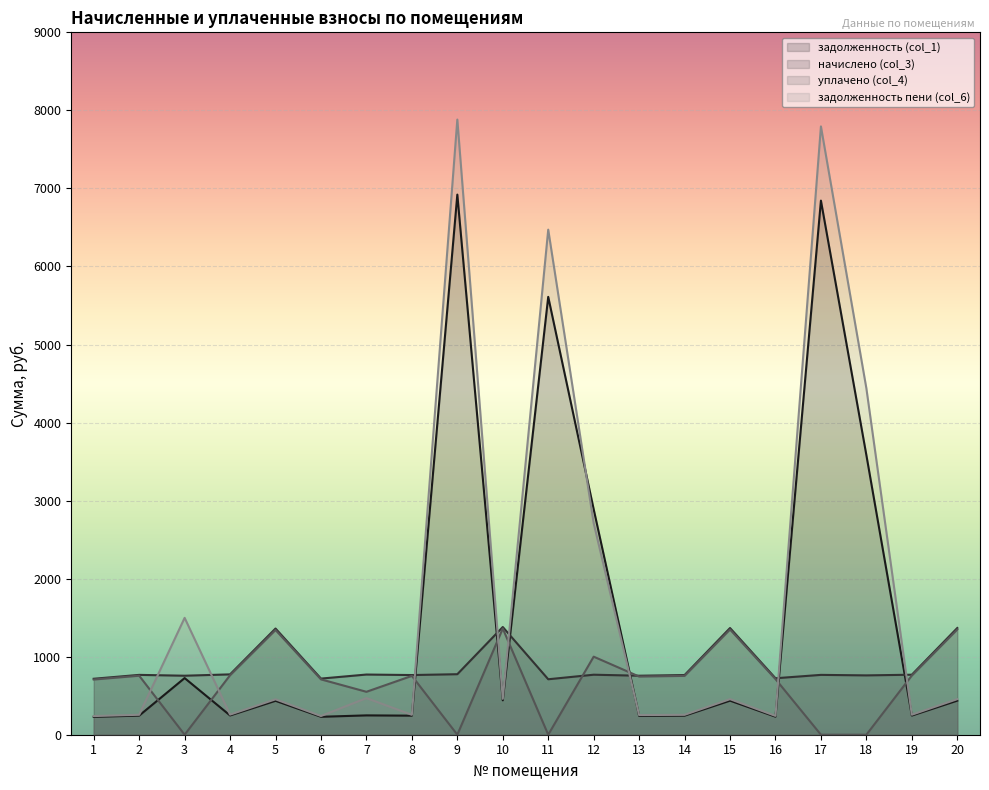

How many values in the задолженность (col_1) series exceed 434?

10